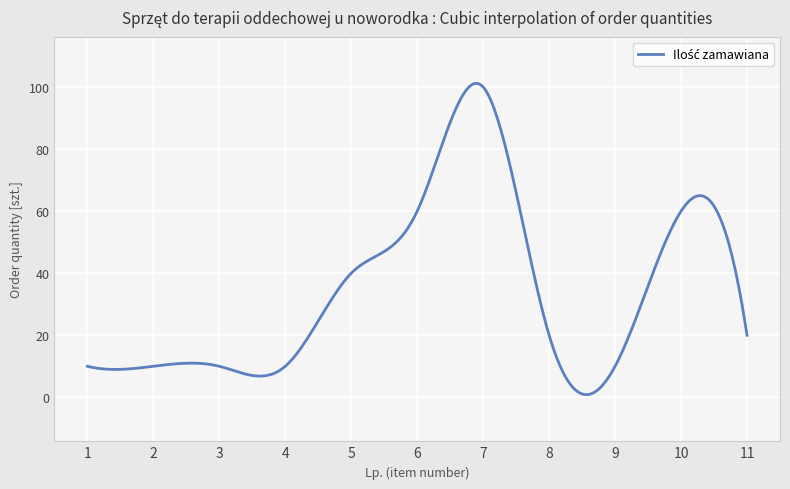

What is the maximum value shown in the chart?

101.2